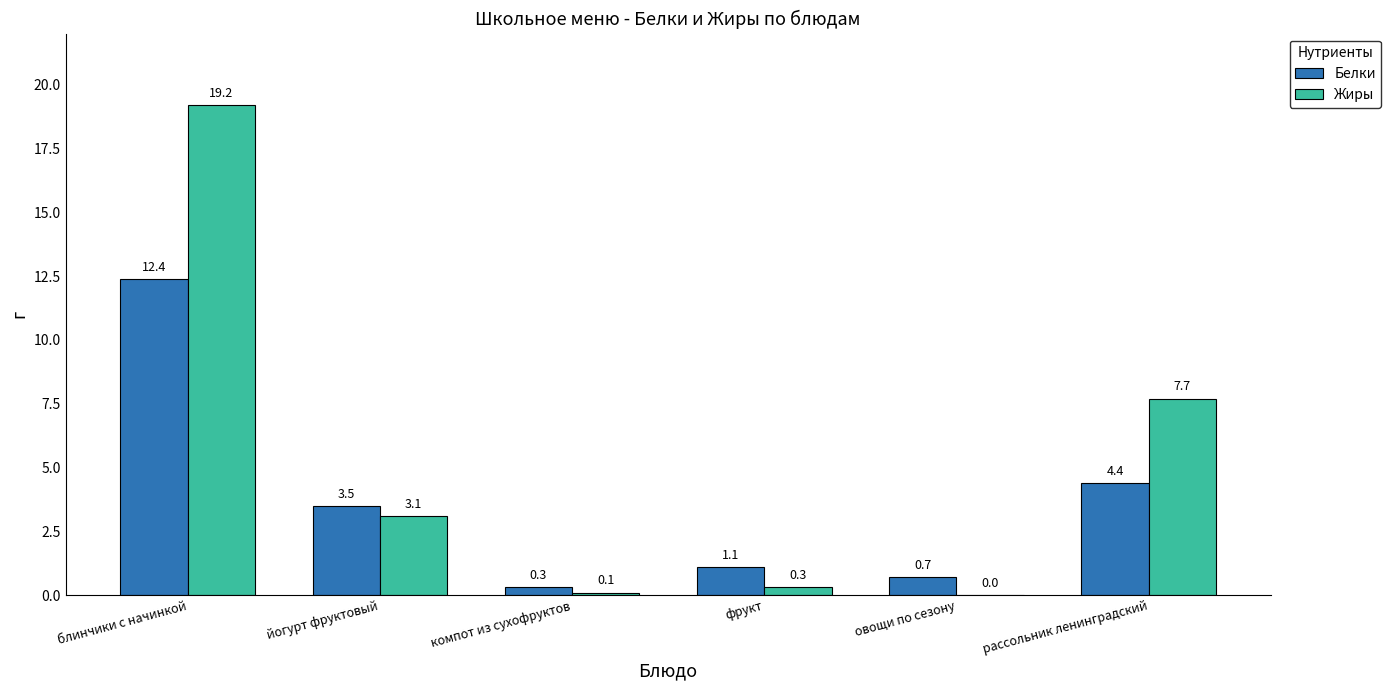

What are all the series names shown in the legend?

Белки, Жиры